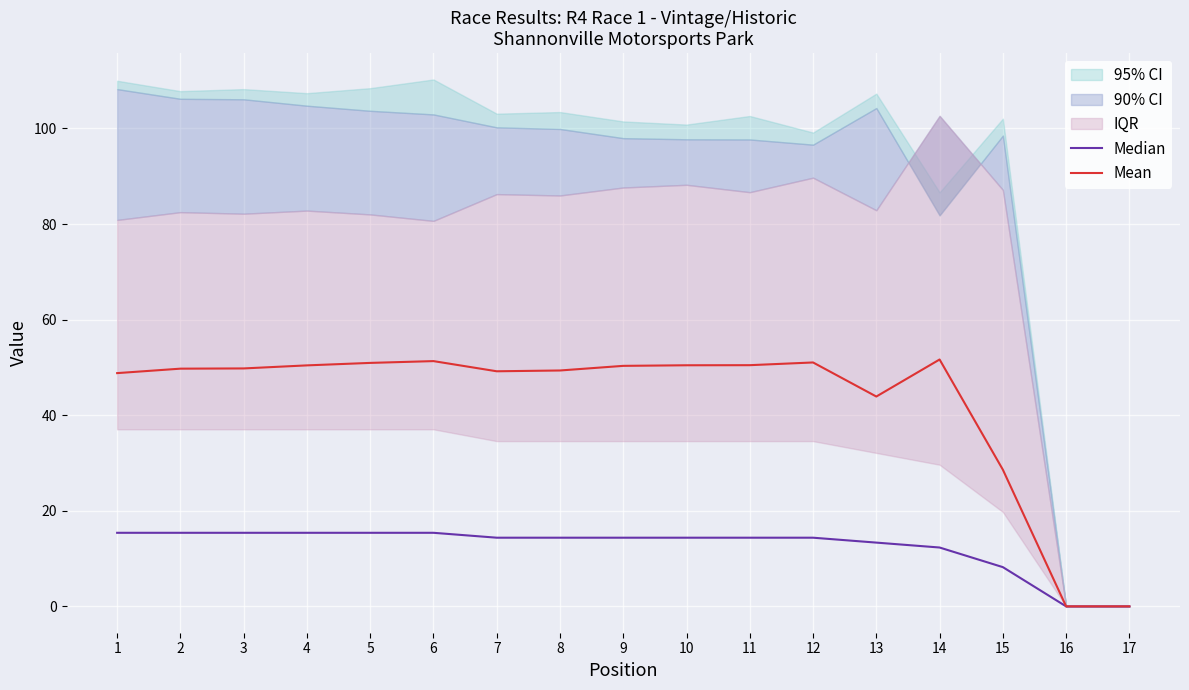

At which category is the sum across all series the highest?

6